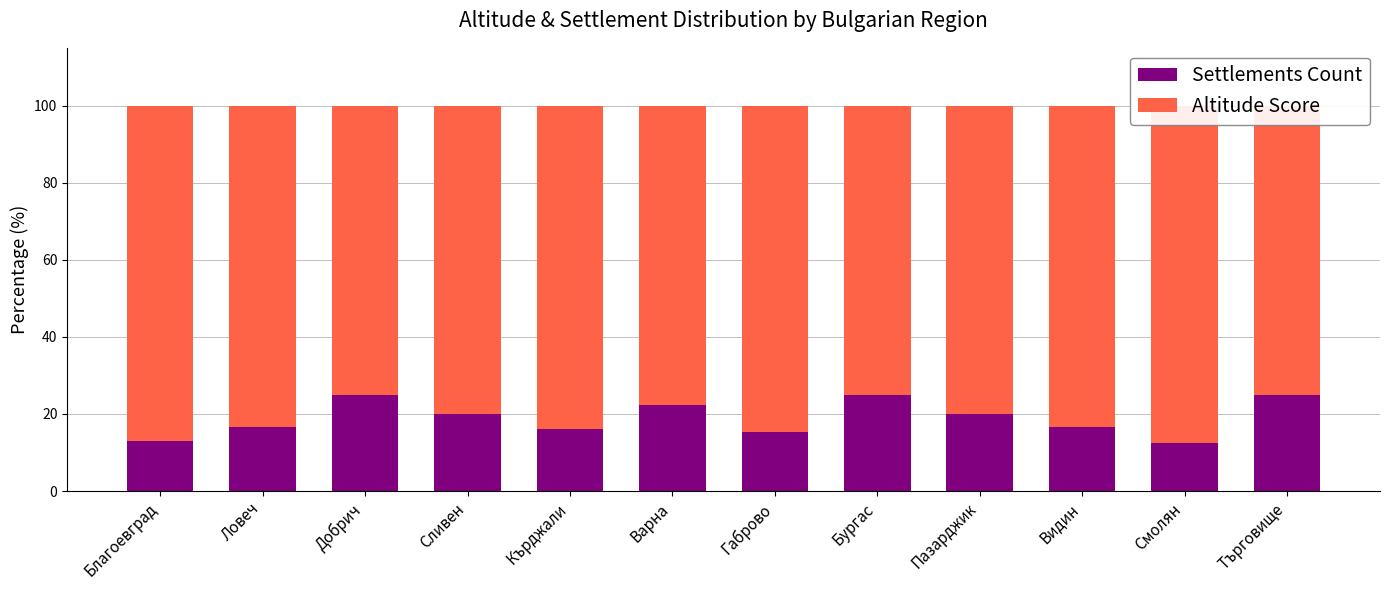

What is the sum of all Altitude Score values?

972.4